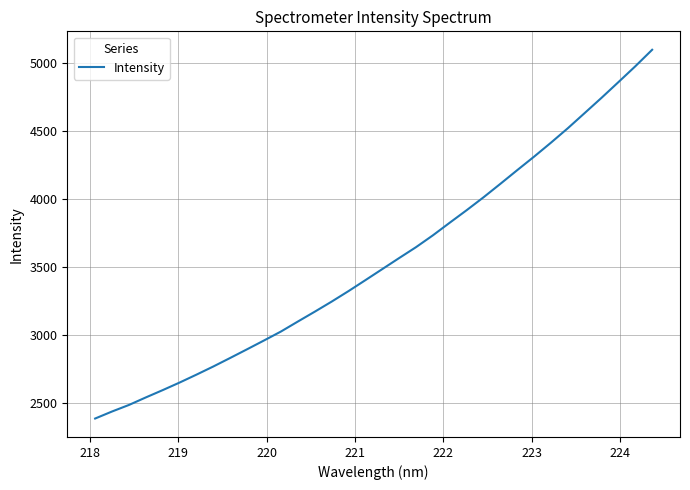

What is the difference between the maximum and minimum values?

2711.2